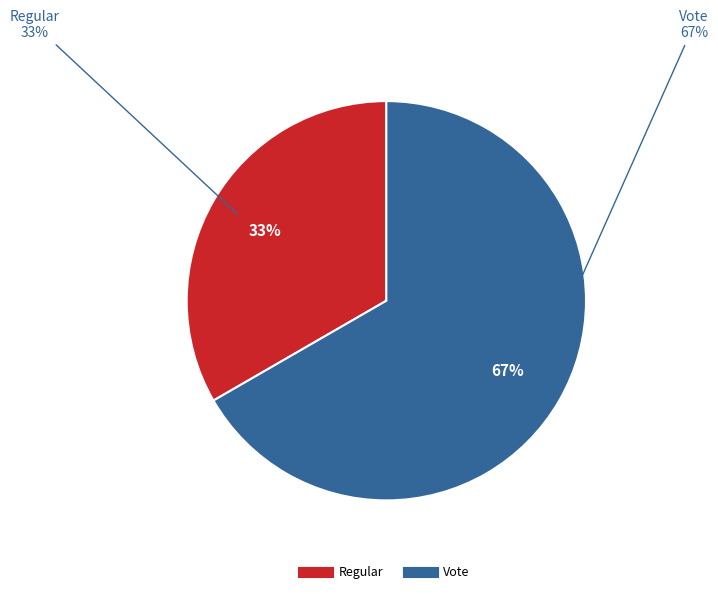

What percentage do Regular and Vote together represent?

100.0%